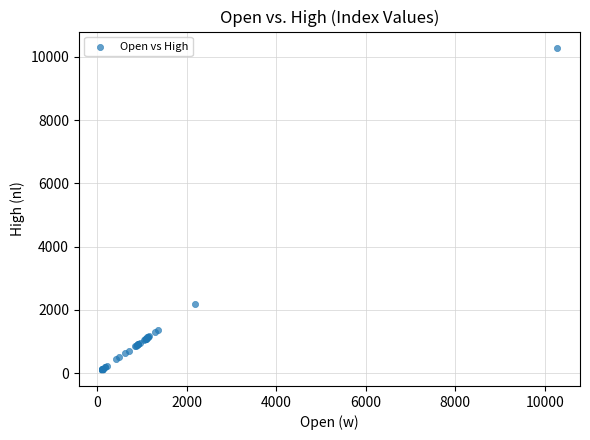

What Y value in the scatter plot is closest to 5196?

2178.2